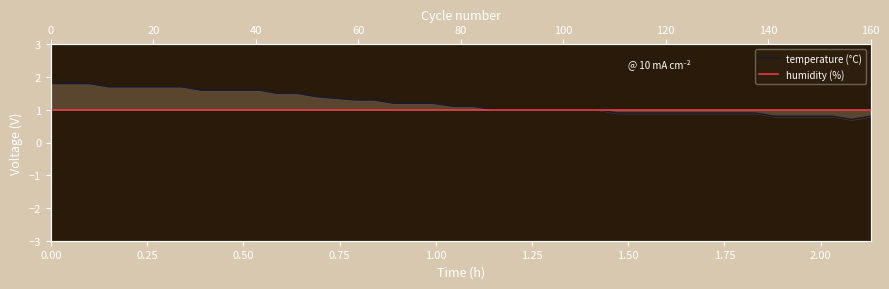

Reading left to right, what are all the values shown in this chart?

temperature (°C): 1.8	1.8	1.8	1.7	1.7	1.7	1.7	1.6	1.6	1.6	1.6	1.5	1.5	1.4	1.3	1.3	1.2	1.2	1.2	1.1	1.1	1.0	1.0	1.0	1.0	1.0	1.0	0.9	0.9	0.9	0.9	0.9	0.9	0.9	0.8	0.8	0.8	0.8	0.7	0.8
humidity (%): 1.0	1.0	1.0	1.0	1.0	1.0	1.0	1.0	1.0	1.0	1.0	1.0	1.0	1.0	1.0	1.0	1.0	1.0	1.0	1.0	1.0	1.0	1.0	1.0	1.0	1.0	1.0	1.0	1.0	1.0	1.0	1.0	1.0	1.0	1.0	1.0	1.0	1.0	1.0	1.0